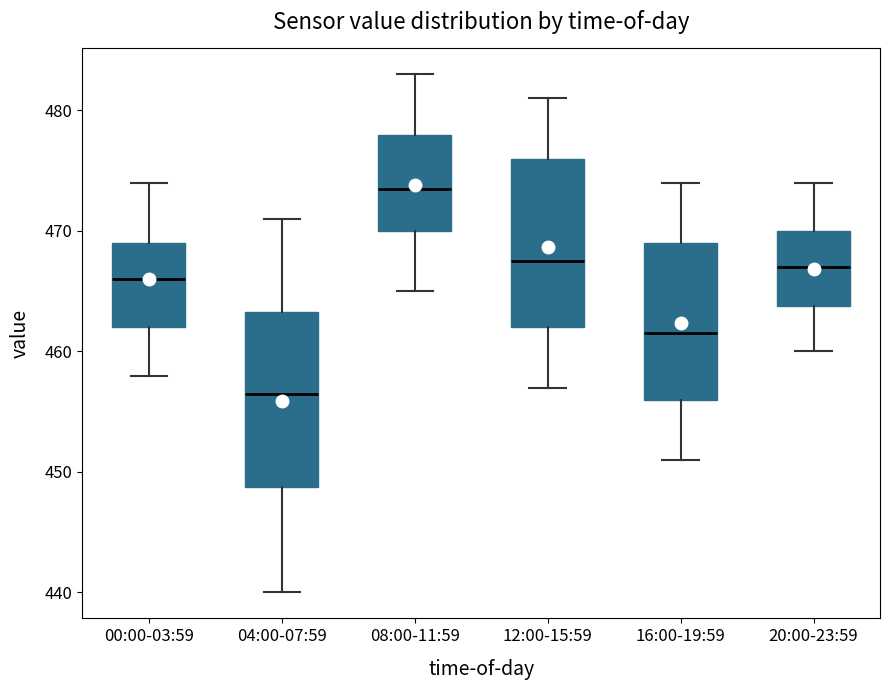

Reading left to right, transcribe this box plot: for each box, give where its median line is, the range the box spans, and where its two whiskers end, as read against the y-axis. The values are not printed on the chart, so give them approximately, as read against the axis.

00:00-03:59: median 466, box 462 to 469, whiskers 458 to 474
04:00-07:59: median 457, box 449 to 463, whiskers 440 to 471
08:00-11:59: median 474, box 470 to 478, whiskers 465 to 483
12:00-15:59: median 468, box 462 to 476, whiskers 457 to 481
16:00-19:59: median 462, box 456 to 469, whiskers 451 to 474
20:00-23:59: median 467, box 464 to 470, whiskers 460 to 474